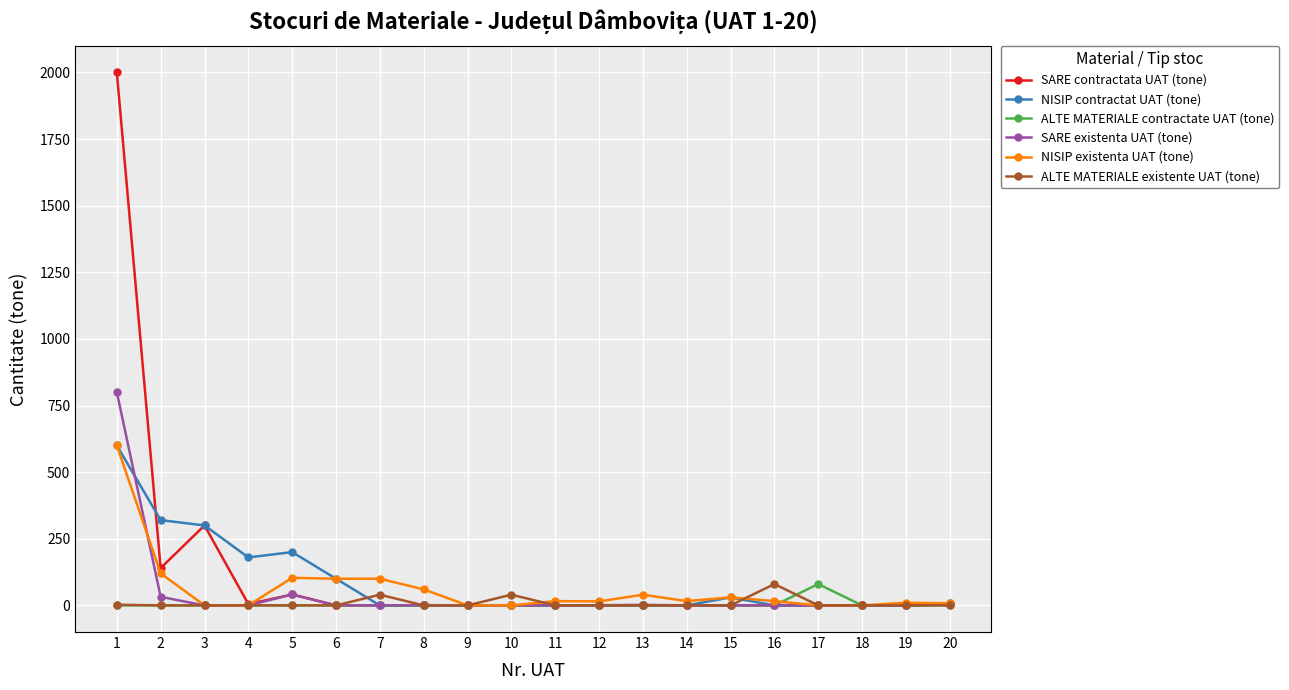

What is the sum of all ALTE MATERIALE existente UAT (tone) values?

162.5